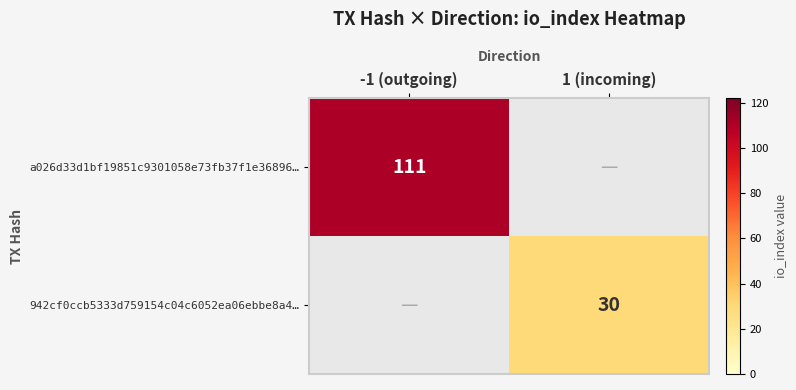

The a026d33d1bf19851c9301058e73fb37f1e36896… series shows 111 at -1 (outgoing). True or false?

True